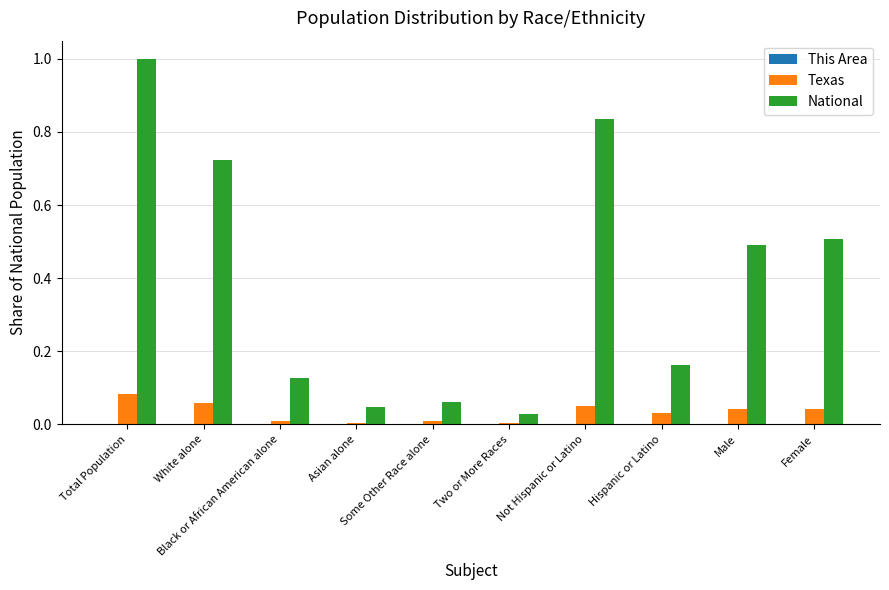

Between Total Population and Male, which series saw the biggest shift?

National